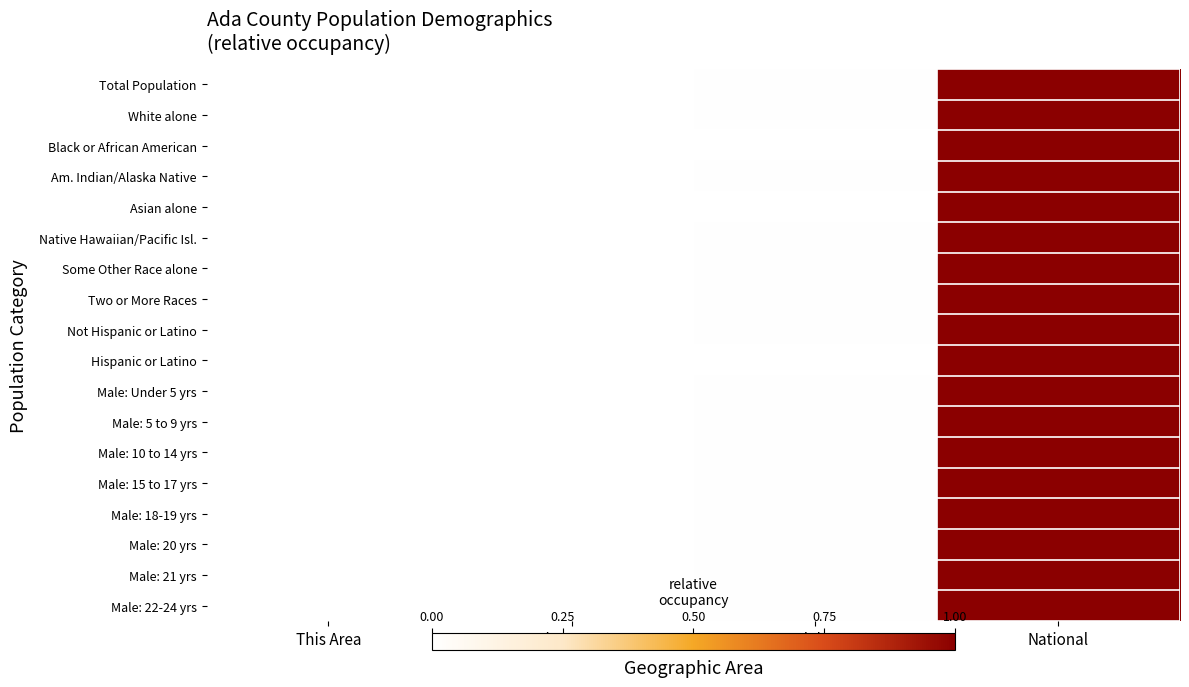

Reading right to left, what are all the values shown in this chart?

Total Population: National=1.0	Idaho=0.0	Ada County=0.0	This Area=0.0
White alone: National=1.0	Idaho=0.0	Ada County=0.0	This Area=0.0
Black or African American: National=1.0	Idaho=0.0	Ada County=0.0	This Area=0.0
Am. Indian/Alaska Native: National=1.0	Idaho=0.0	Ada County=0.0	This Area=0.0
Asian alone: National=1.0	Idaho=0.0	Ada County=0.0	This Area=0.0
Native Hawaiian/Pacific Isl.: National=1.0	Idaho=0.0	Ada County=0.0	This Area=0.0
Some Other Race alone: National=1.0	Idaho=0.0	Ada County=0.0	This Area=0.0
Two or More Races: National=1.0	Idaho=0.0	Ada County=0.0	This Area=0.0
Not Hispanic or Latino: National=1.0	Idaho=0.0	Ada County=0.0	This Area=0.0
Hispanic or Latino: National=1.0	Idaho=0.0	Ada County=0.0	This Area=0.0
Male: Under 5 yrs: National=1.0	Idaho=0.0	Ada County=0.0	This Area=0.0
Male: 5 to 9 yrs: National=1.0	Idaho=0.0	Ada County=0.0	This Area=0.0
Male: 10 to 14 yrs: National=1.0	Idaho=0.0	Ada County=0.0	This Area=0.0
Male: 15 to 17 yrs: National=1.0	Idaho=0.0	Ada County=0.0	This Area=0.0
Male: 18-19 yrs: National=1.0	Idaho=0.0	Ada County=0.0	This Area=0.0
Male: 20 yrs: National=1.0	Idaho=0.0	Ada County=0.0	This Area=0.0
Male: 21 yrs: National=1.0	Idaho=0.0	Ada County=0.0	This Area=0.0
Male: 22-24 yrs: National=1.0	Idaho=0.0	Ada County=0.0	This Area=0.0